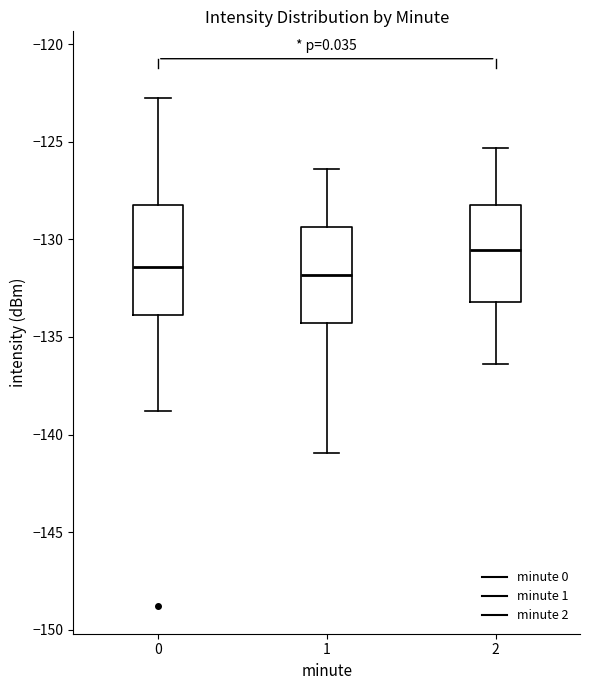

Reading left to right, read every box against the y-axis: the position of its median line, the range the box covers, and the ends of its whiskers. The values are not printed on the chart, so give them approximately, as read against the axis.

0: median -131.5, box -134.0 to -128.0, whiskers -139.0 to -122.5
1: median -132.0, box -134.5 to -129.5, whiskers -141.0 to -126.5
2: median -130.5, box -133.0 to -128.0, whiskers -136.5 to -125.5